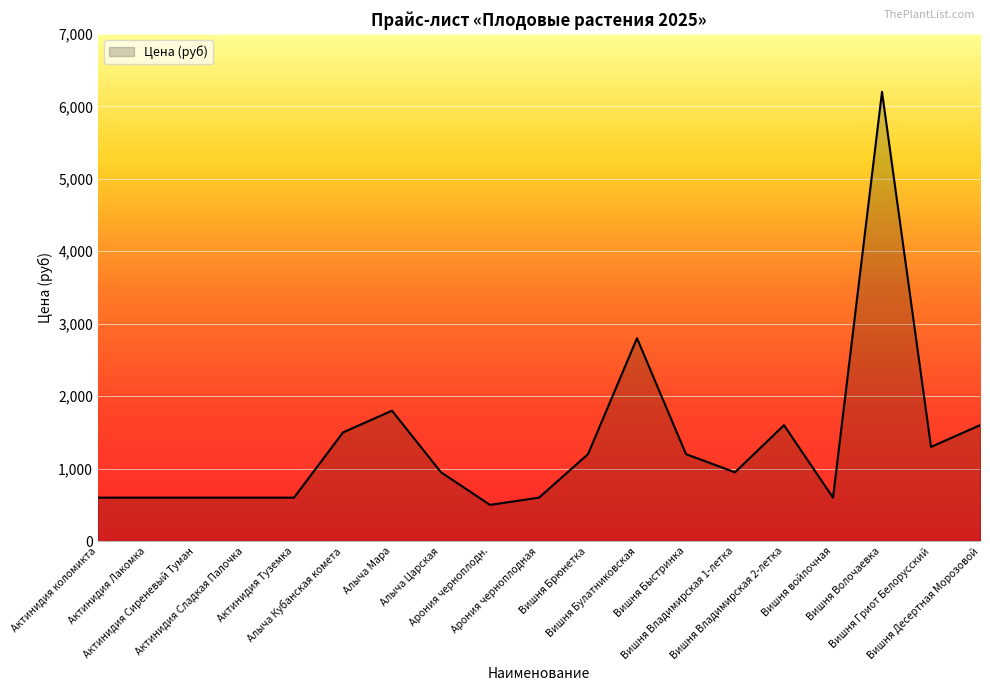

What is the difference between the maximum and minimum values?

5700